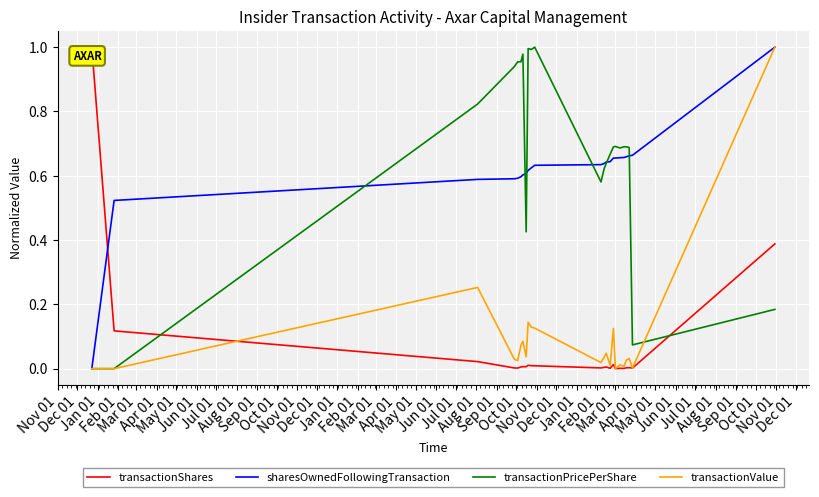

How many times do sharesOwnedFollowingTransaction and transactionShares cross each other?

1